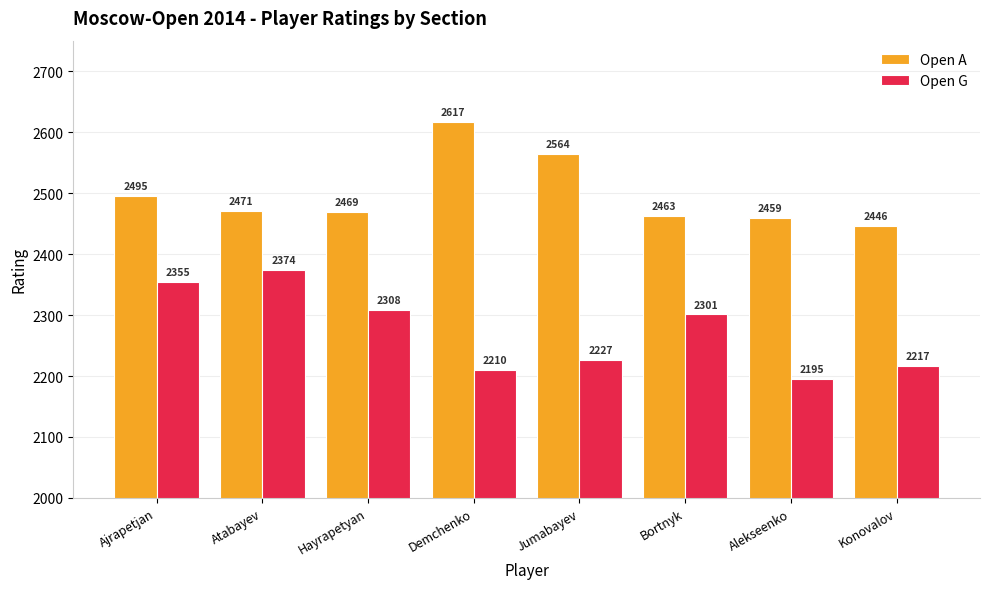

What is the label of the 2nd bar from the right?

Alekseenko